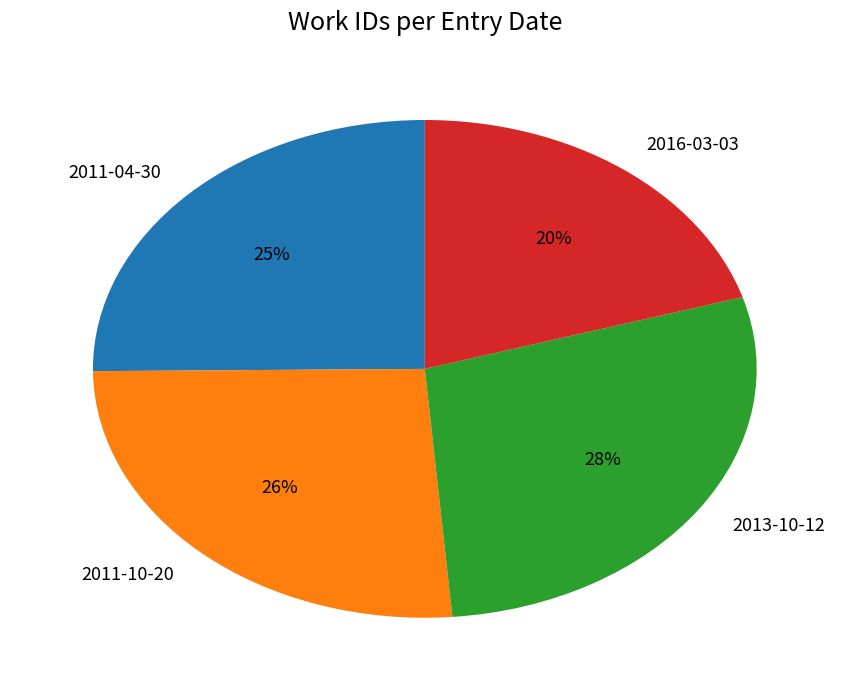

Do 2011-10-20 and 2013-10-12 together represent more than half of the pie?

Yes